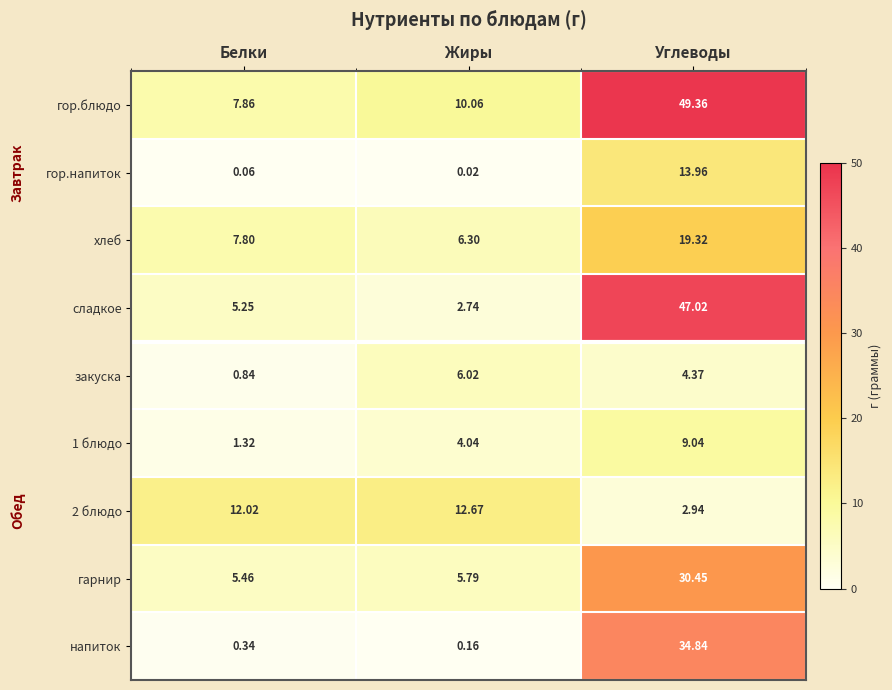

Which category has the lowest value in the 1 блюдо series?

Белки